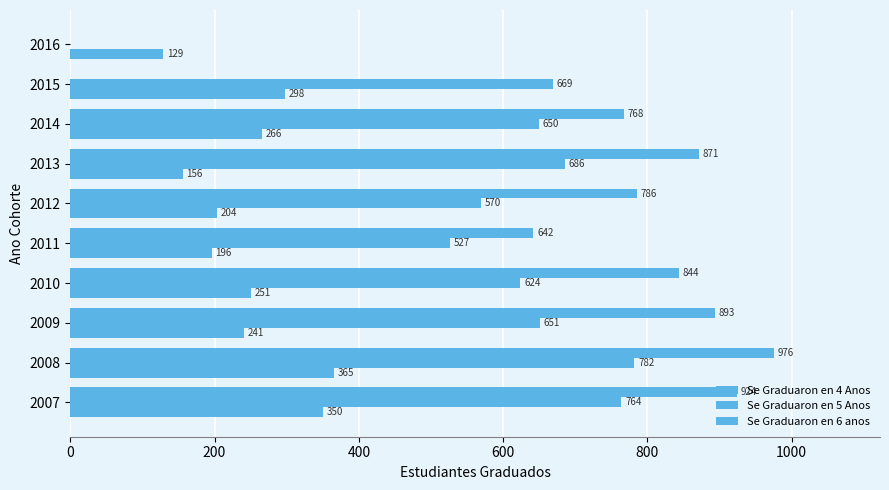

How many categories are shown in the chart?

10